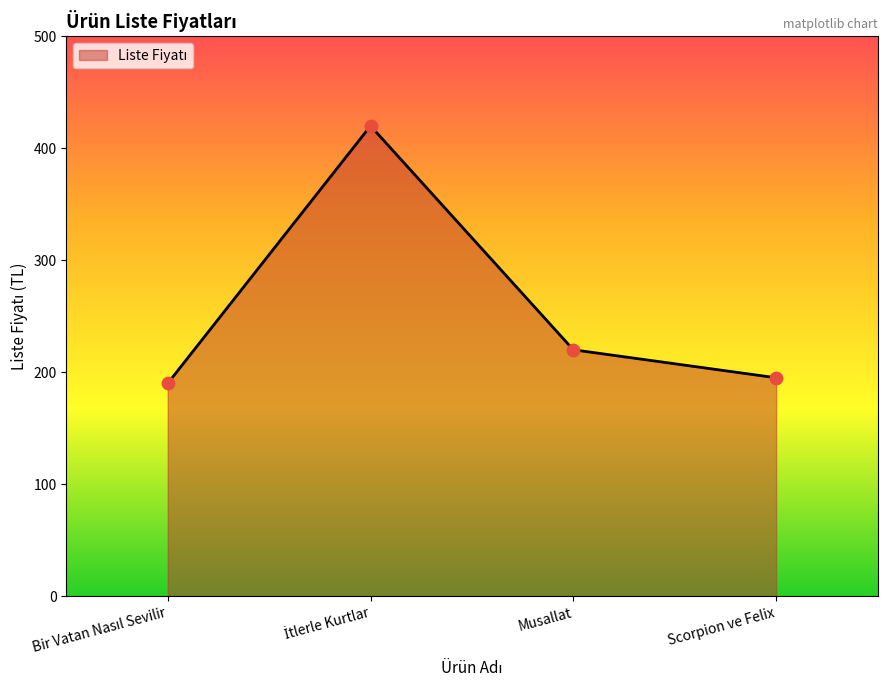

Between Musallat and Scorpion ve Felix, which is larger?

Musallat